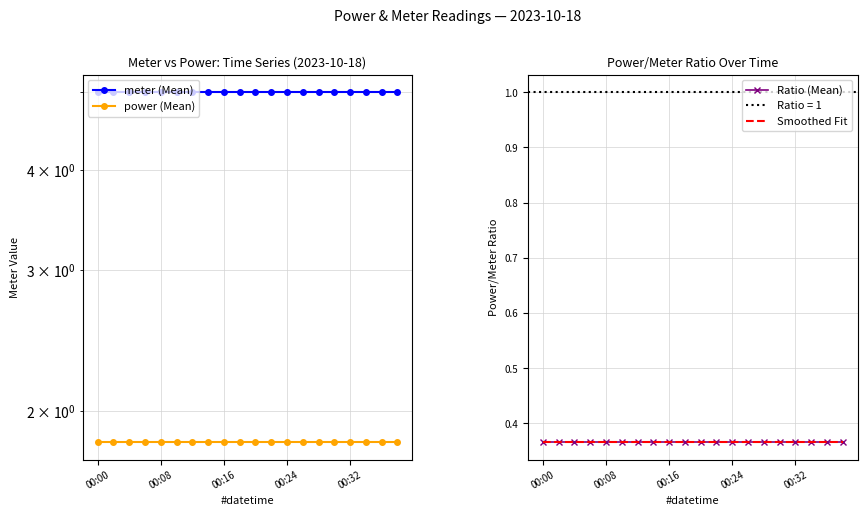

True or false: power (Mean) and Smoothed Fit intersect in this chart.

False